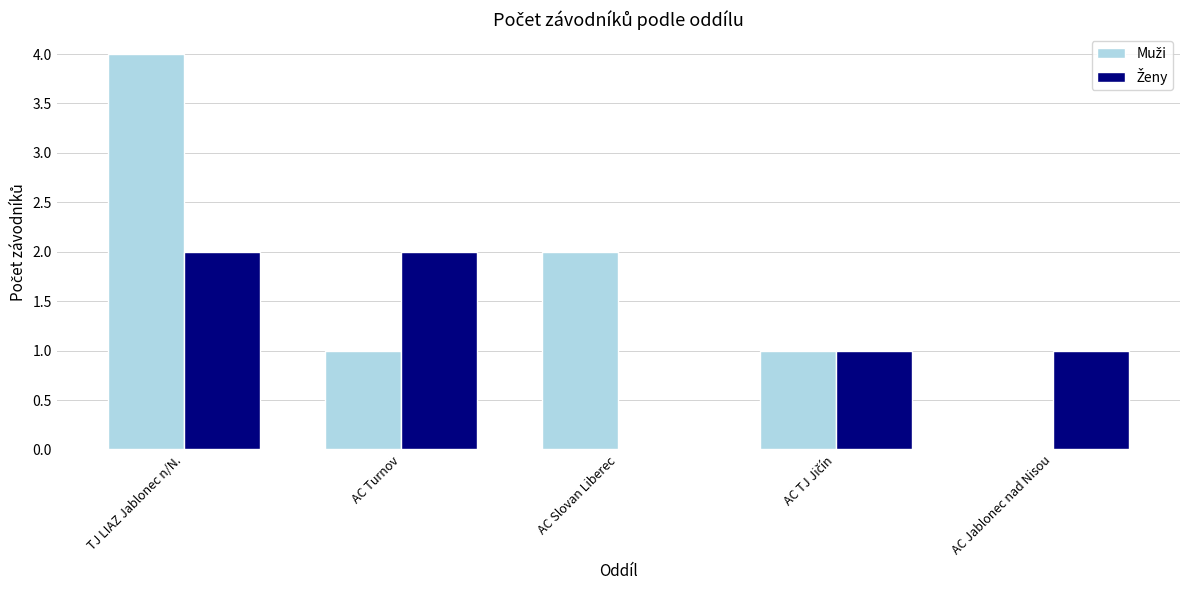

What is the maximum value shown in the chart?

4